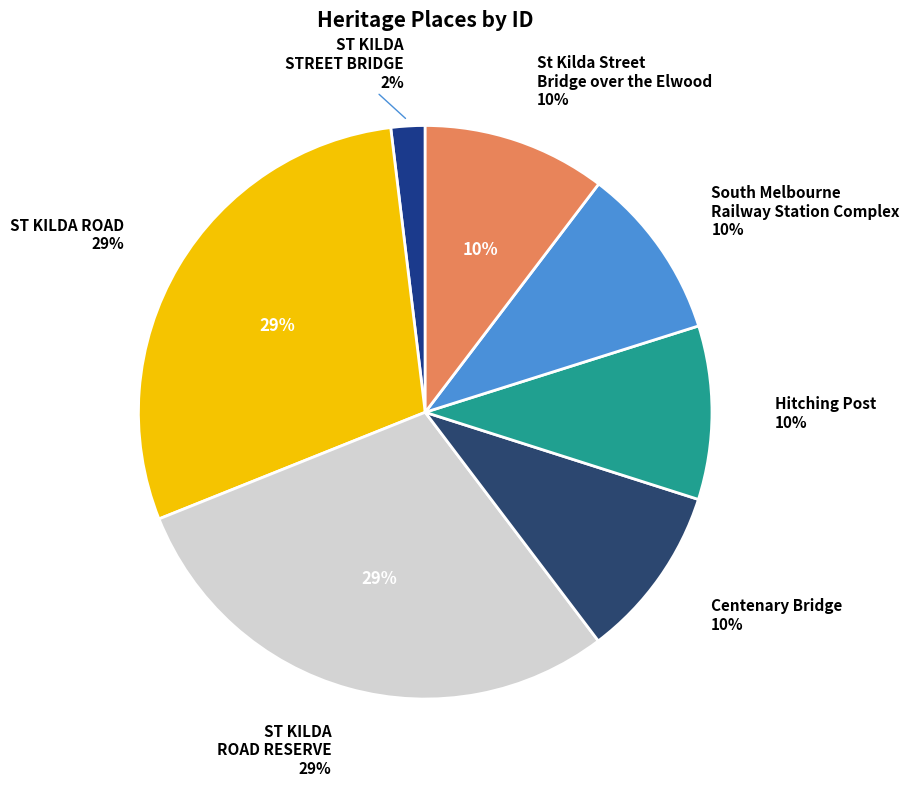

The St Kilda Street Bridge over the Elwood slice represents 25% of the pie. True or false?

False